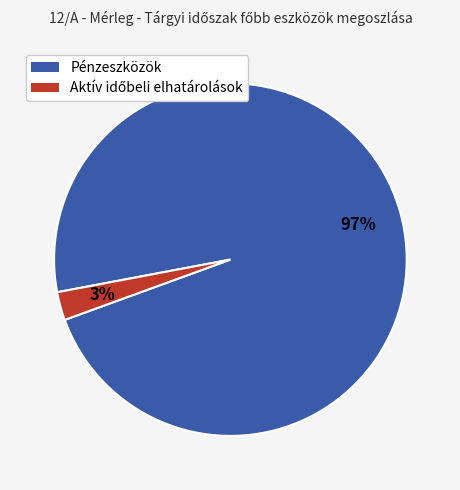

To the nearest percent, what is the average slice percentage?

50%